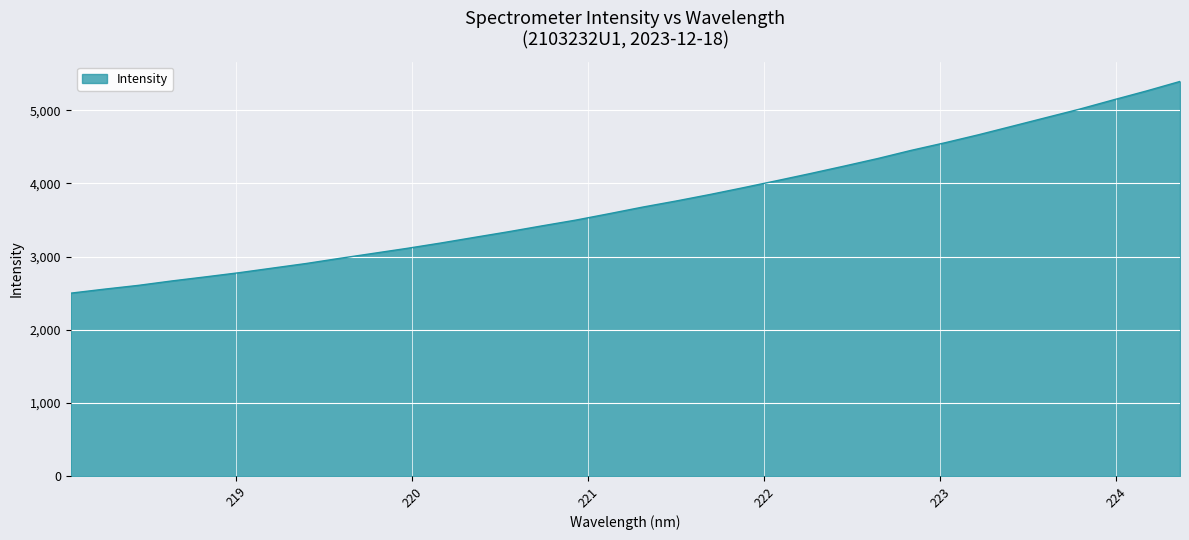

What is the sum of all values?

127119.0